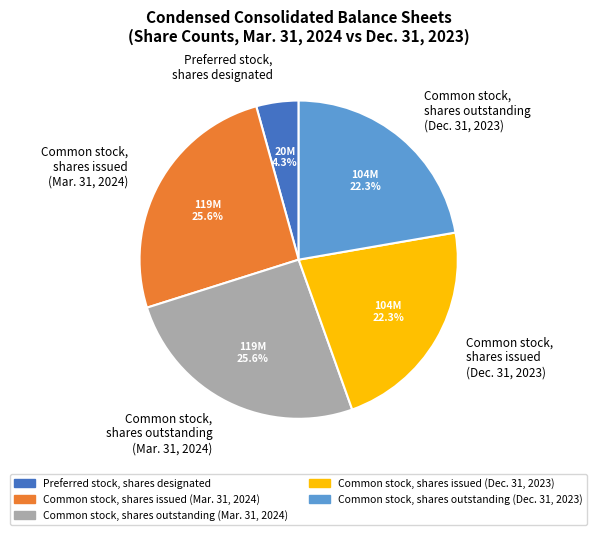

Which slice is the smallest?

Preferred stock, shares designated